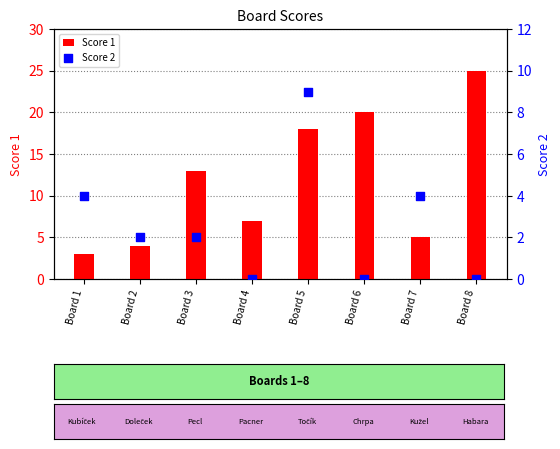

What is the total value across all series at Board 7?

9